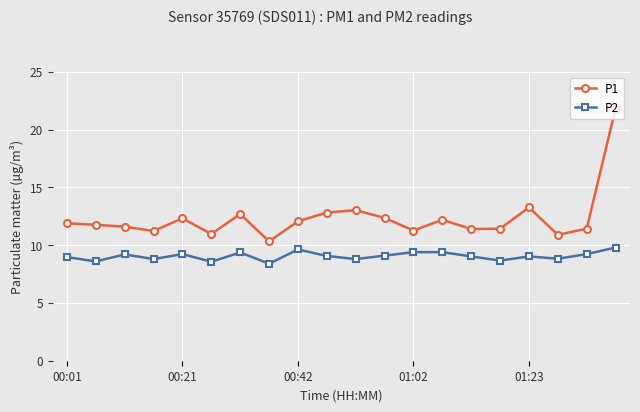

Which series has the widest spread of values?

P1